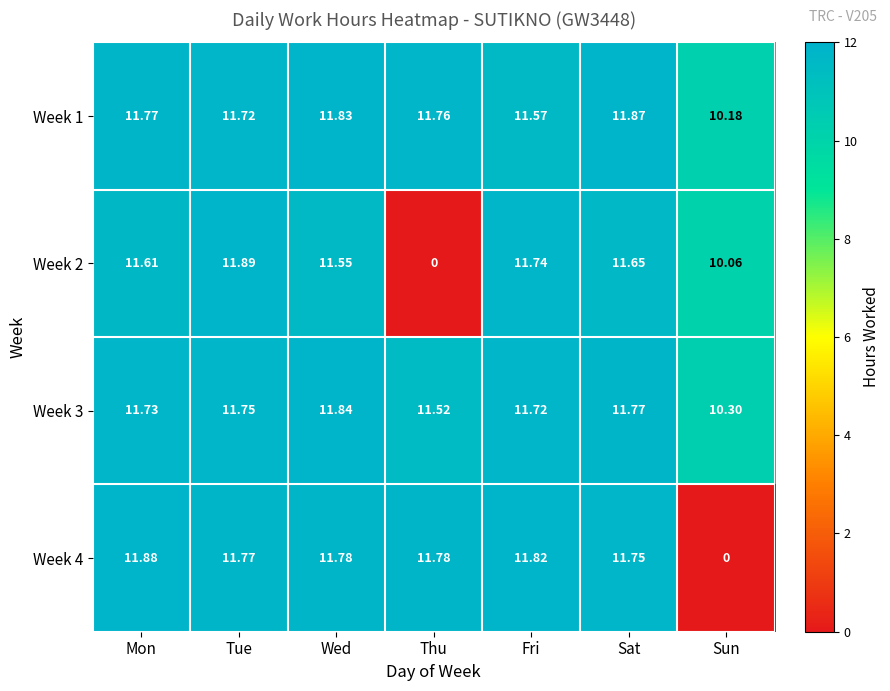

Which category has the highest value across all series?

Tue